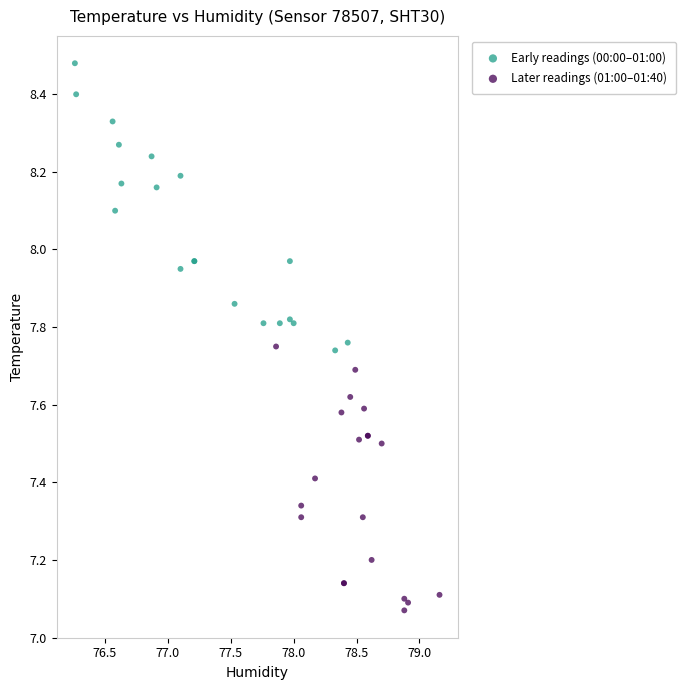

Which series reaches the minimum Y coordinate?

Later readings (01:00–01:40)